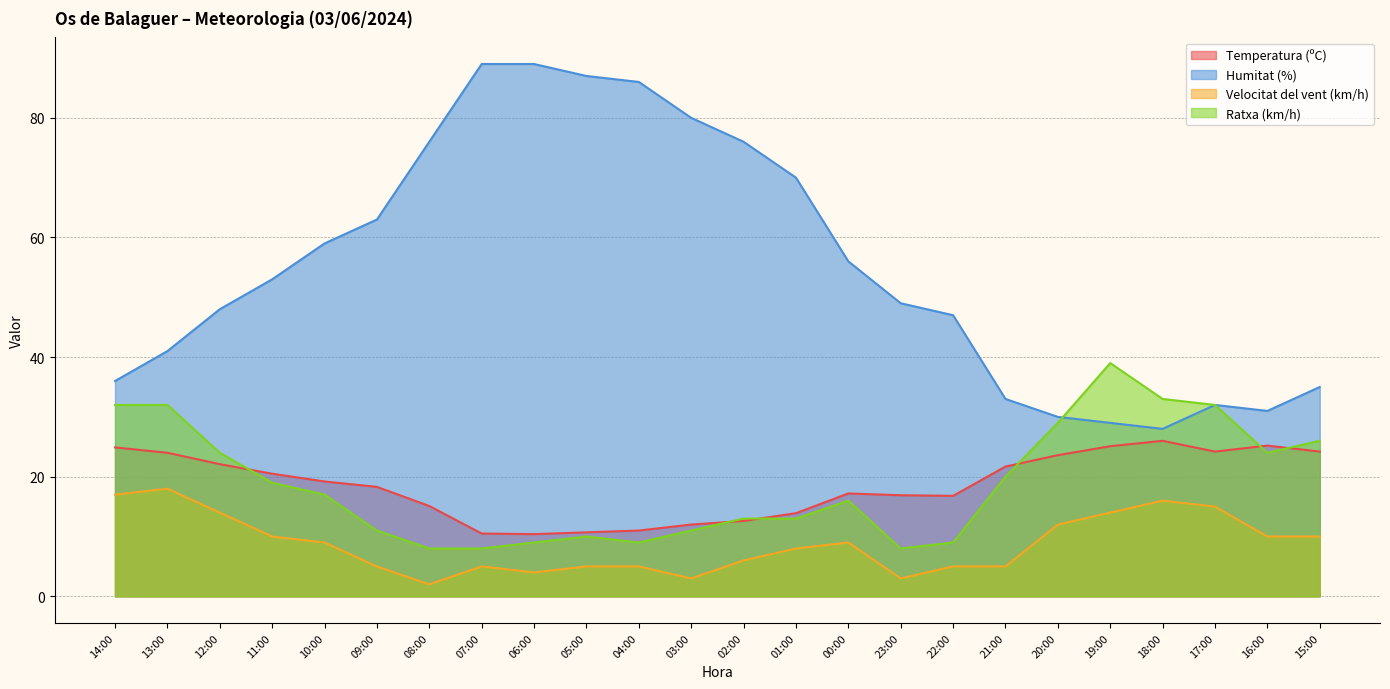

List the series in order of their peak value, highest first.

Humitat (%), Ratxa (km/h), Temperatura (ºC), Velocitat del vent (km/h)